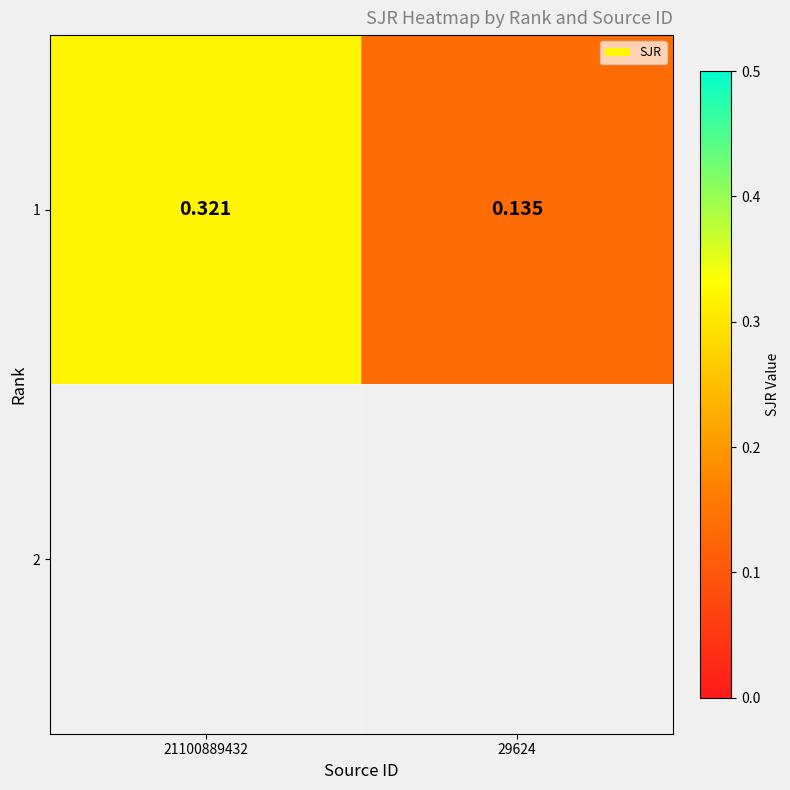

Is it true that the value at 29624 is 0.1?

False